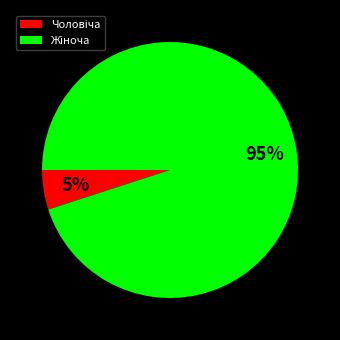

Is there any slice that represents more than half of the pie?

Yes